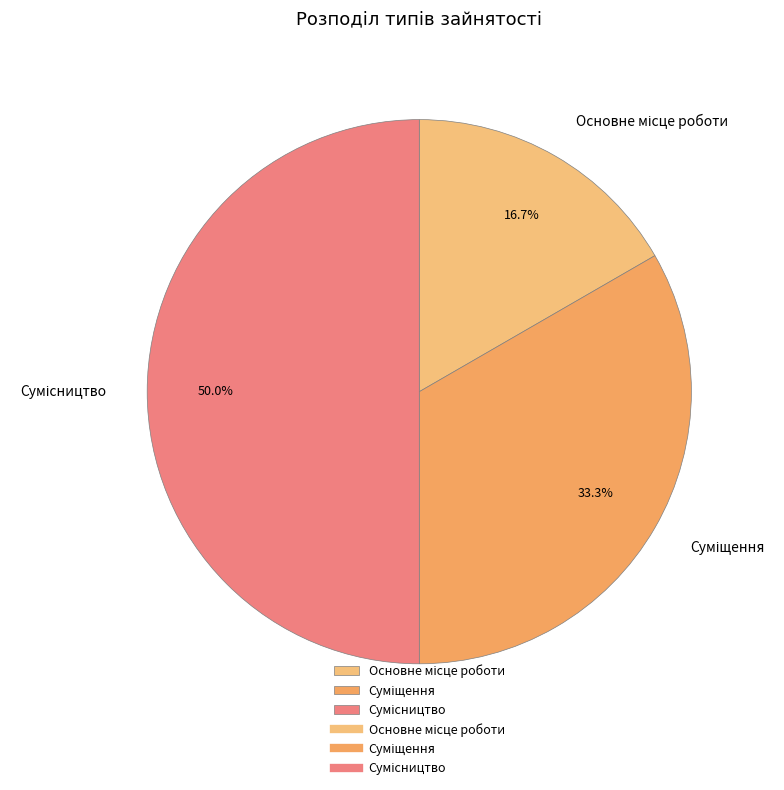

How many slices are in this pie chart?

3